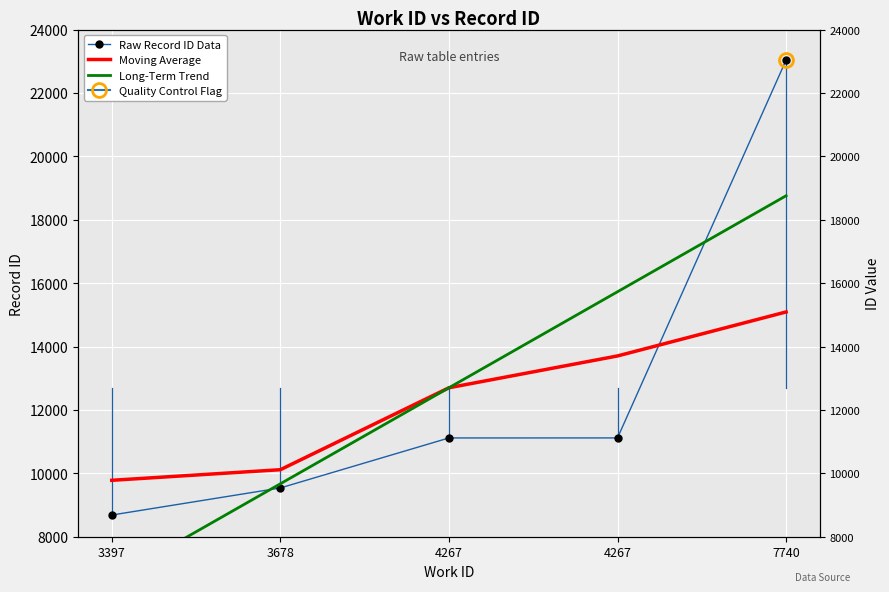

Which series has the widest spread of values?

Raw Record ID Data